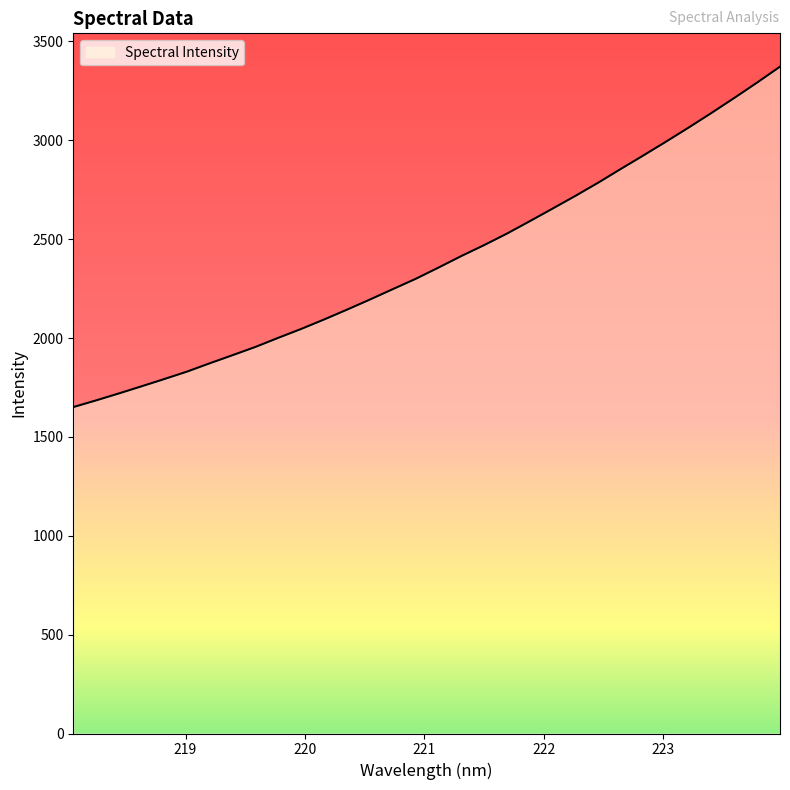

What is the smallest value displayed?

1650.9